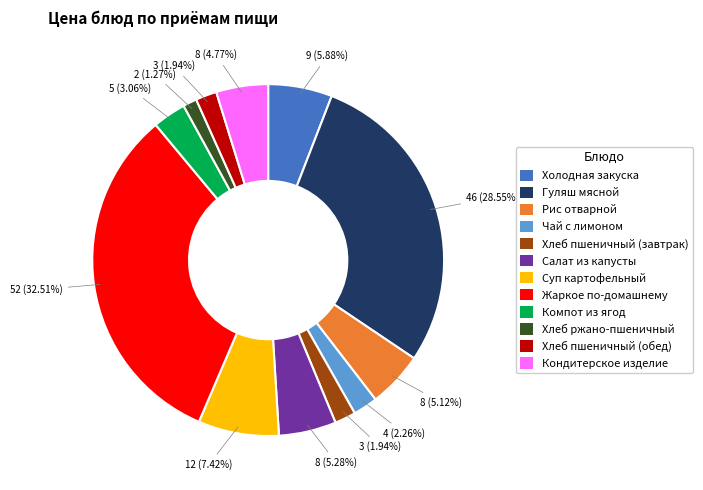

To the nearest percent, what percentage of the pie is Кондитерское изделие?

5%